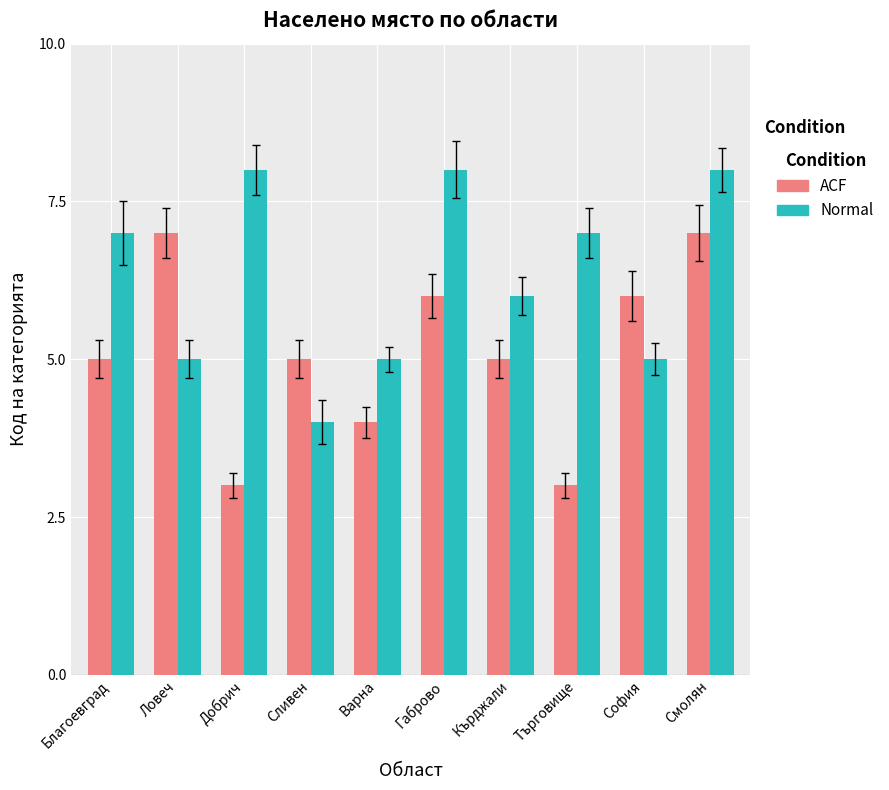

How many distinct data groups are displayed?

2